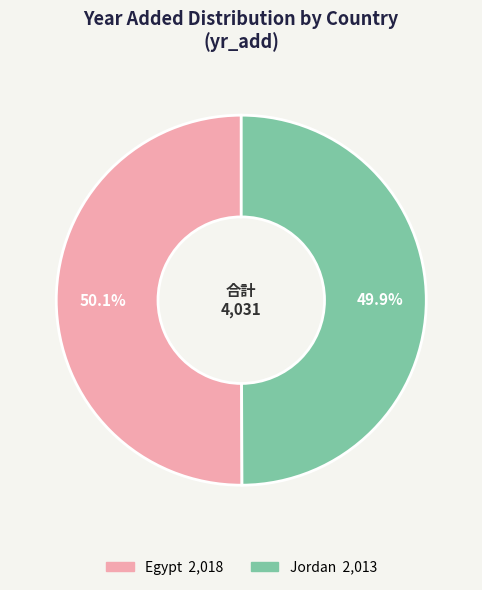

How many slices are in this pie chart?

2